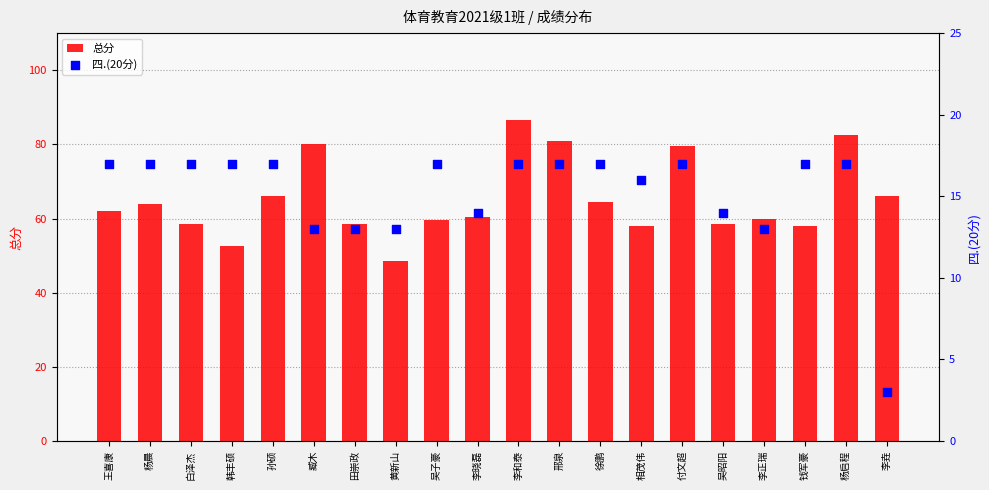

Which series has the largest Y range (max minus min)?

总分